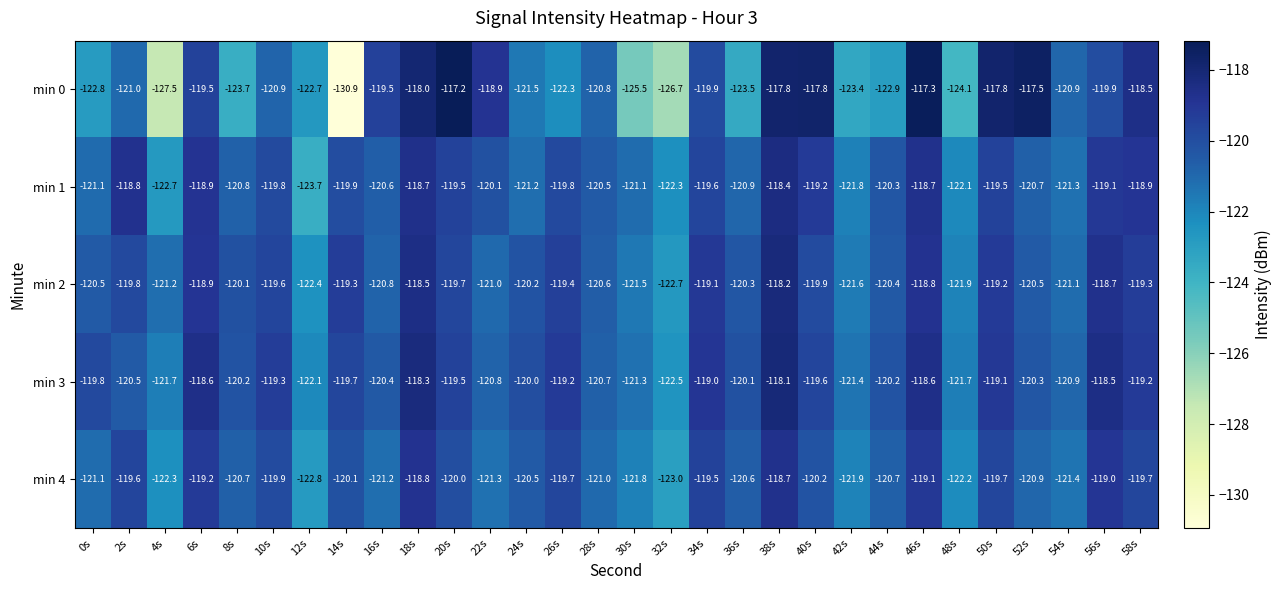

What is the total value across all series at 26s?

-600.4